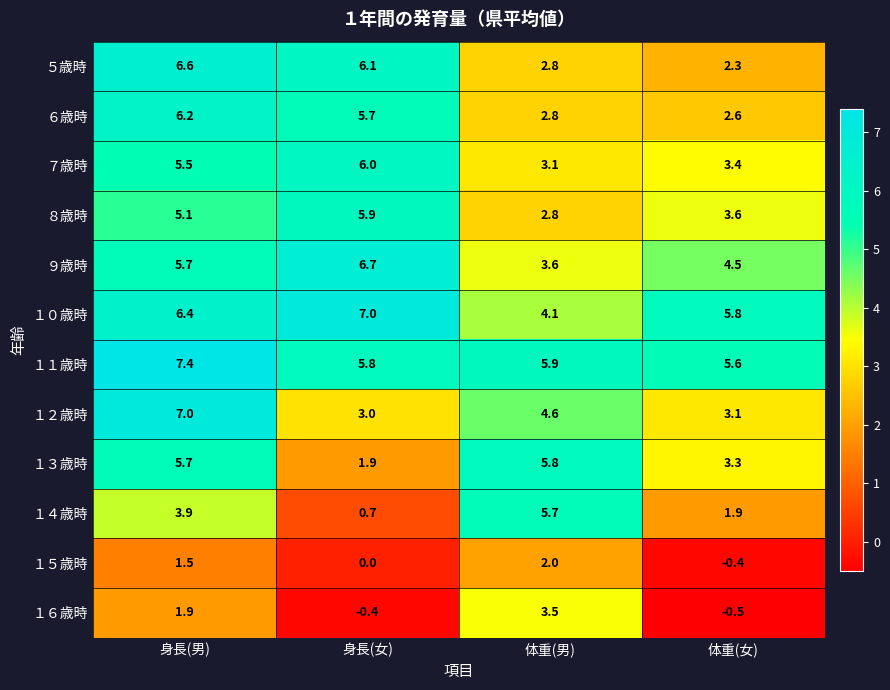

What is the difference between the maximum and minimum values in the １６歳時 series?

4.0